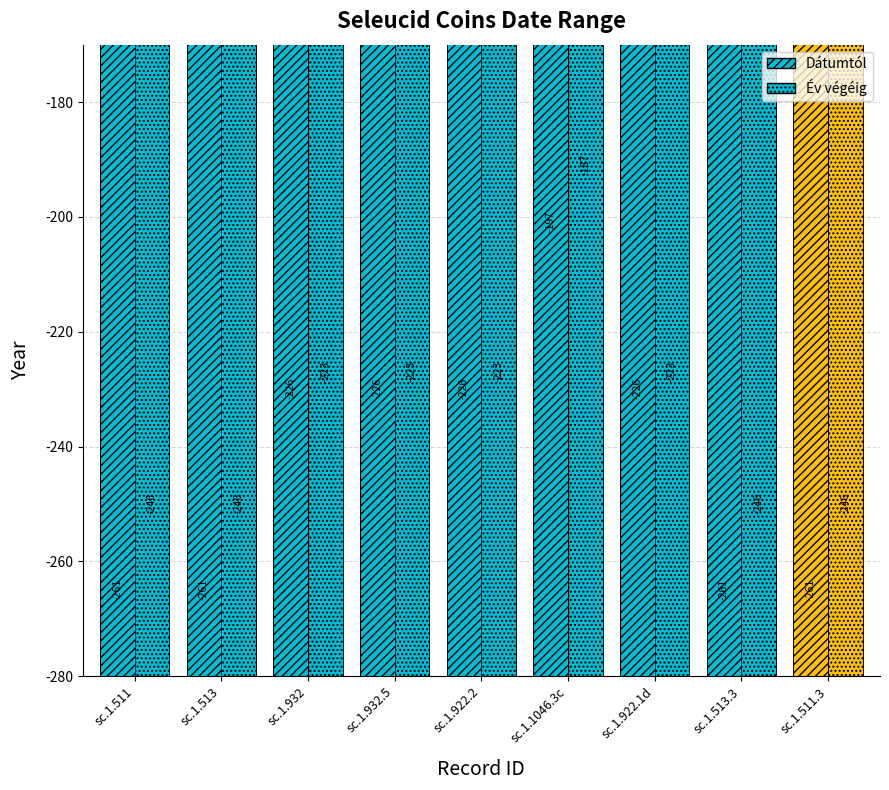

Rank the series by their average value, from lowest to highest.

Dátumtól, Év végéig